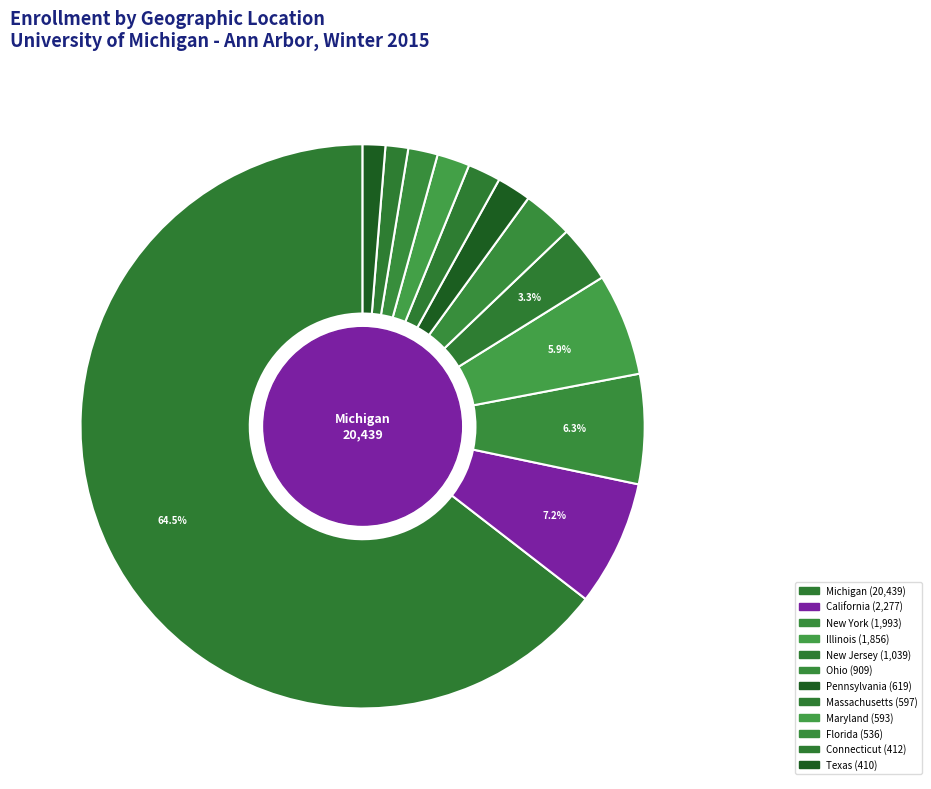

True or false: New York accounts for 6% of the total.

True